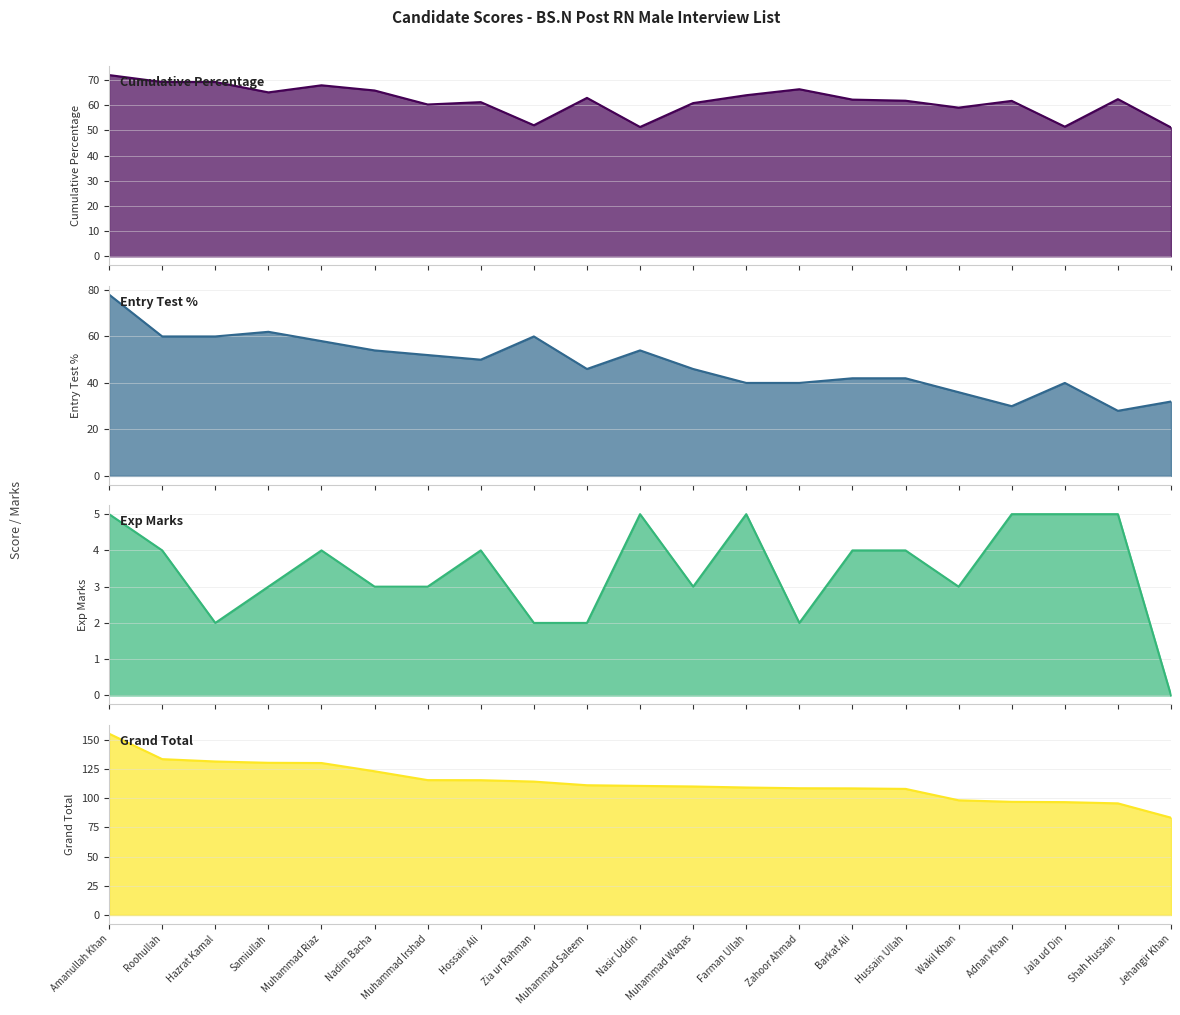

Where is the first local maximum for Entry Test %?

Samiullah